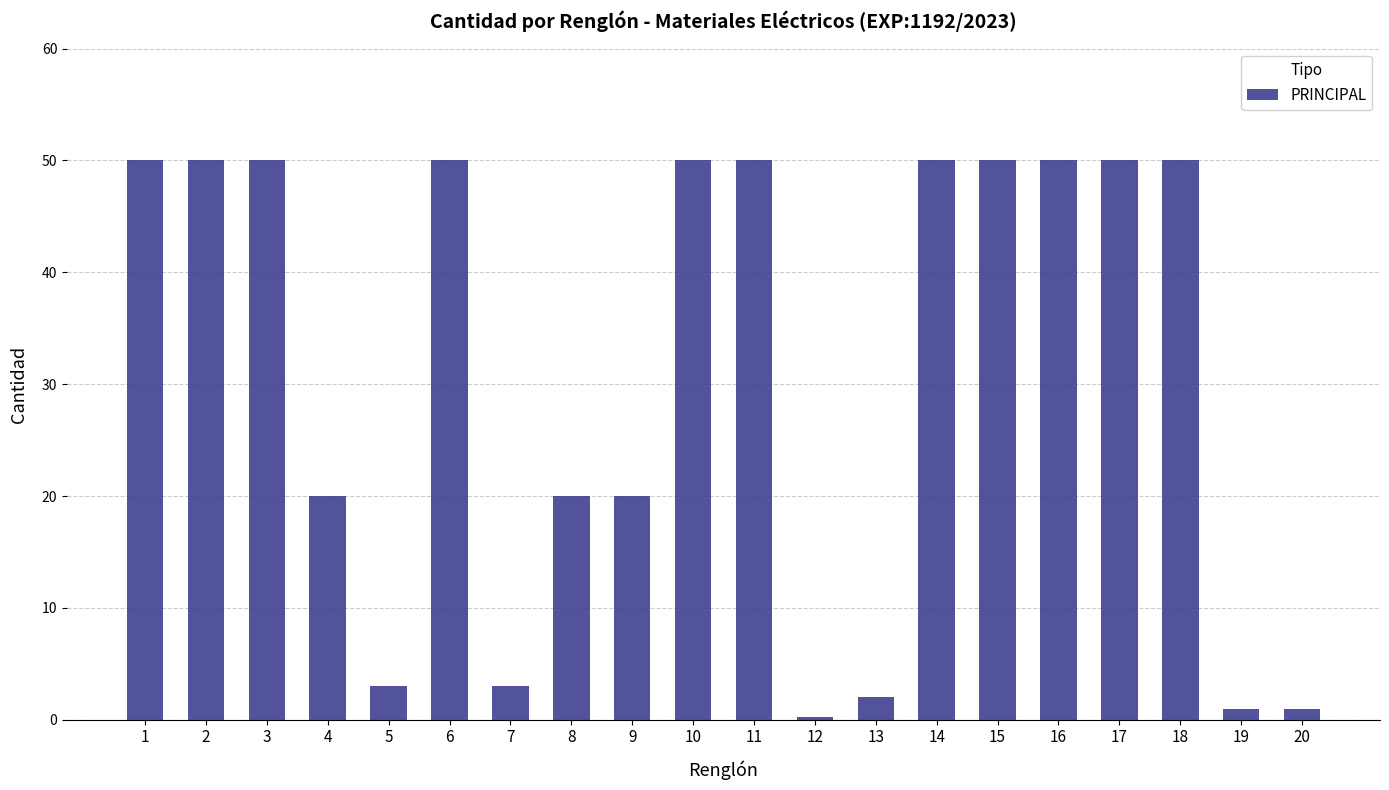

Between 6 and 4, which is larger?

6